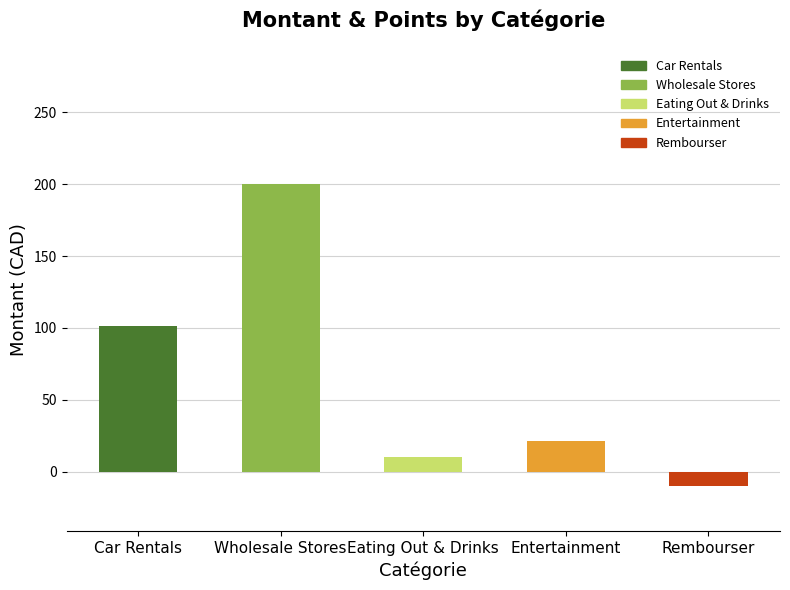

At which label is the value closest to 95?

Car Rentals